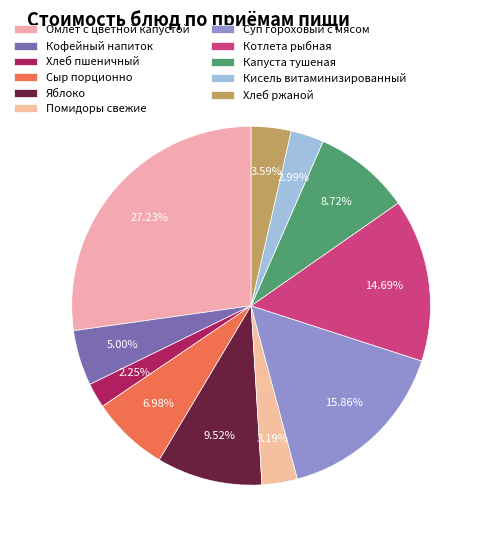

Count the number of slices in the pie.

11